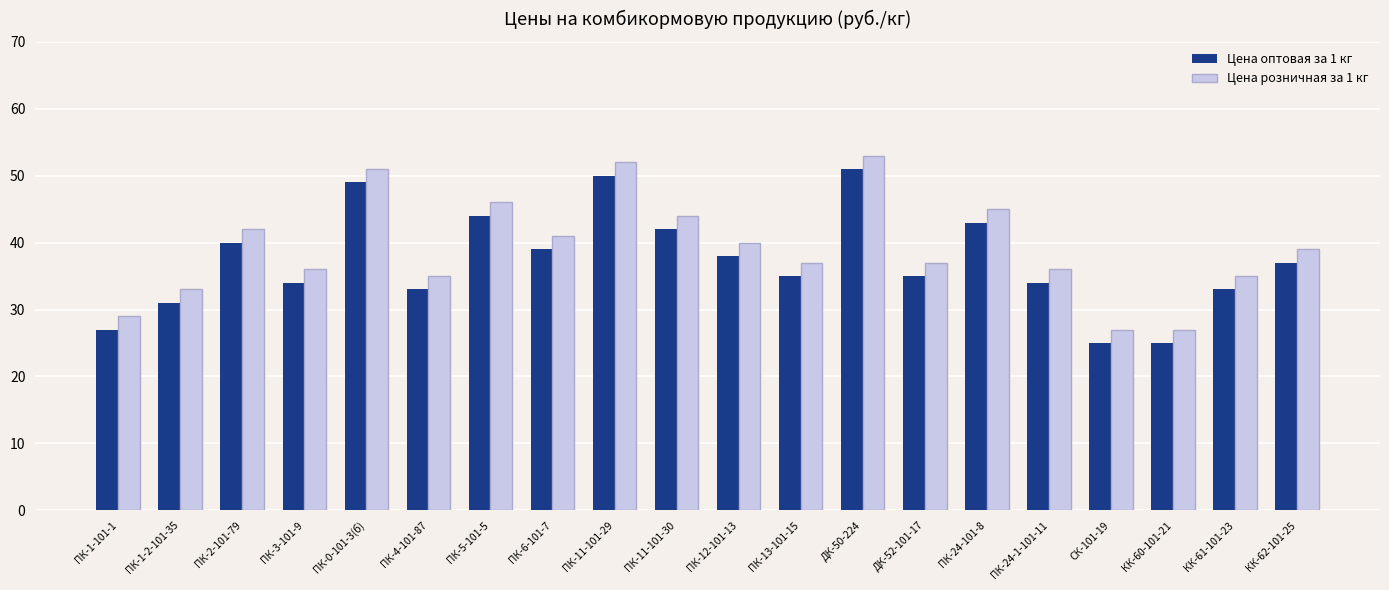

What is the greatest value displayed?

53